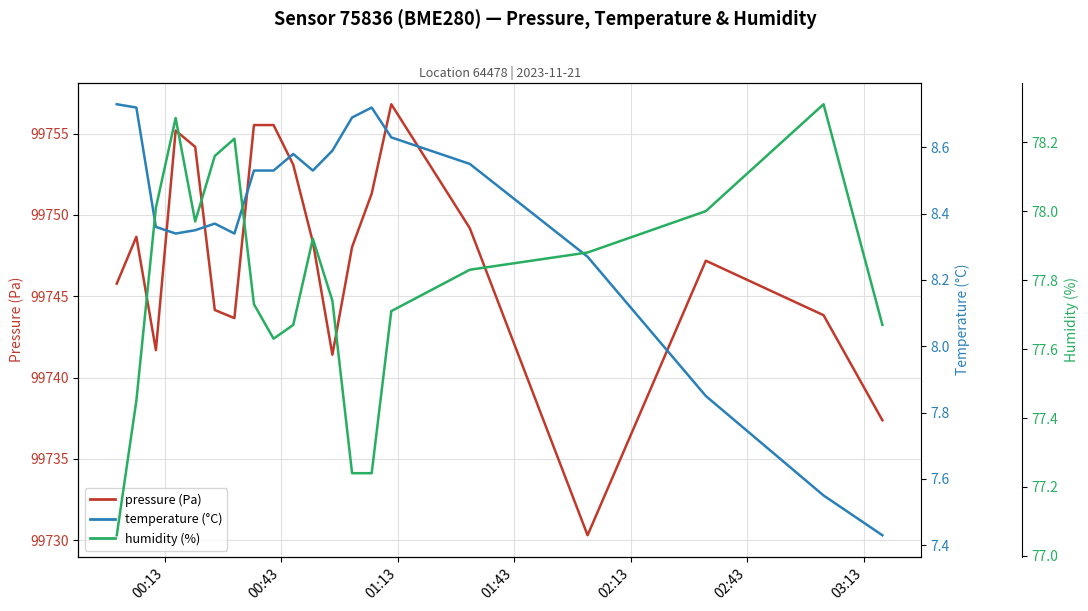

Is it true that humidity (%) equals 130.0 at 10?

False